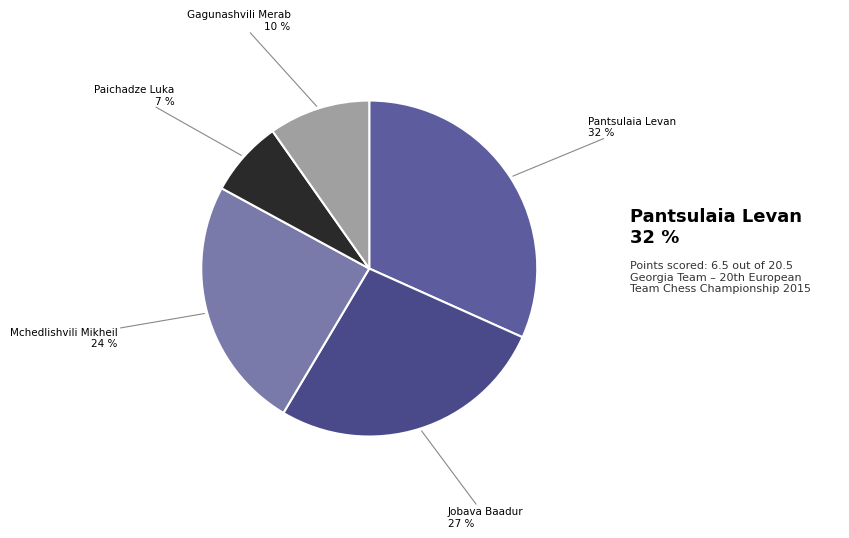

Does any single category account for the majority?

No